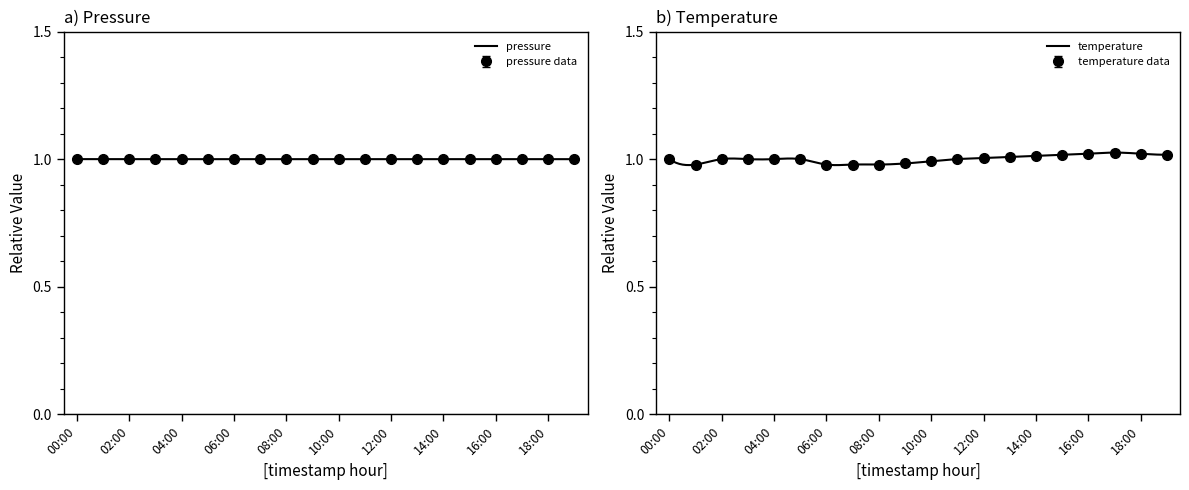

What is the smallest value displayed?

1.0